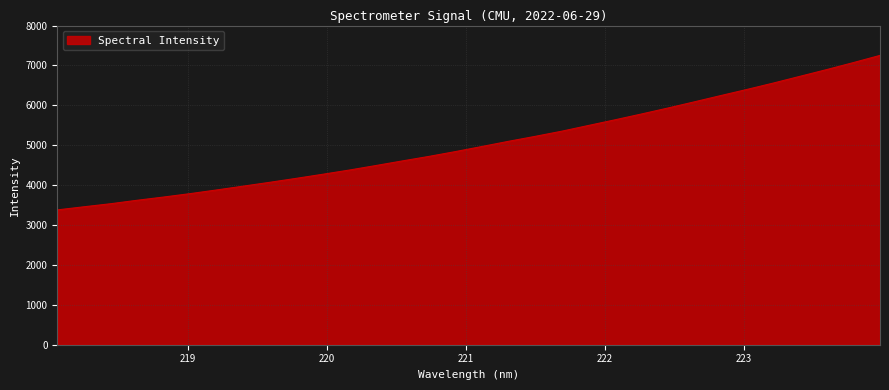

What is the difference between the maximum and minimum values?

3872.6